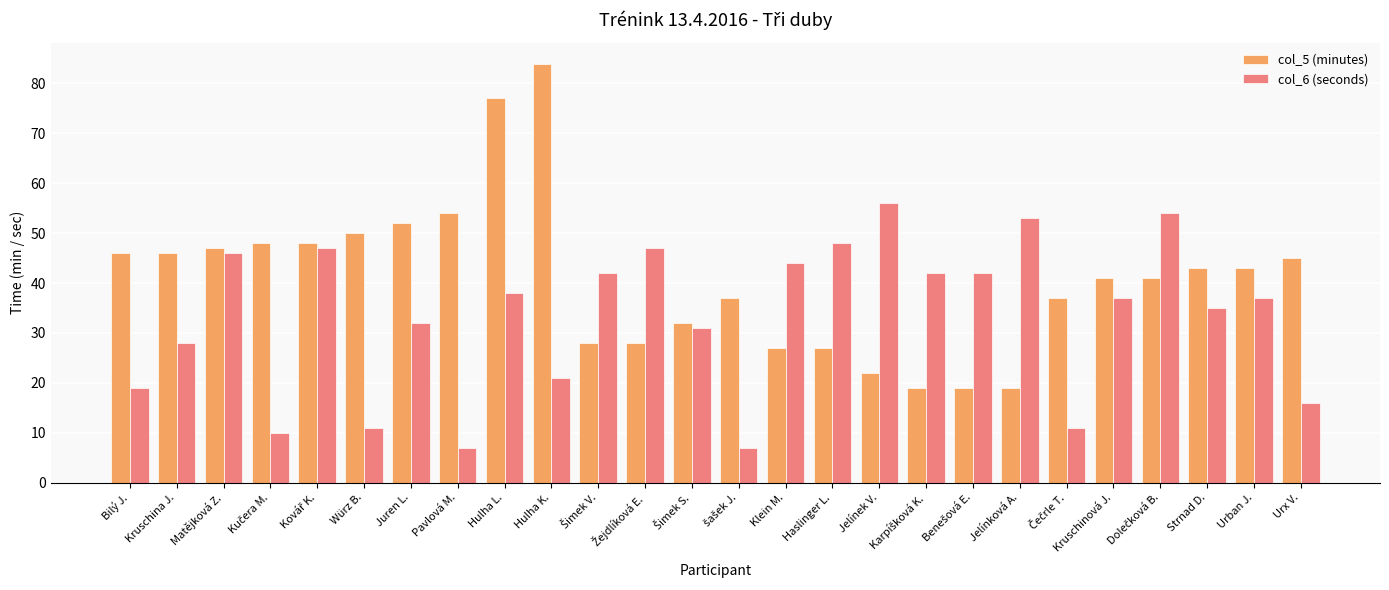

Rank the series by their average value, from lowest to highest.

col_6 (seconds), col_5 (minutes)